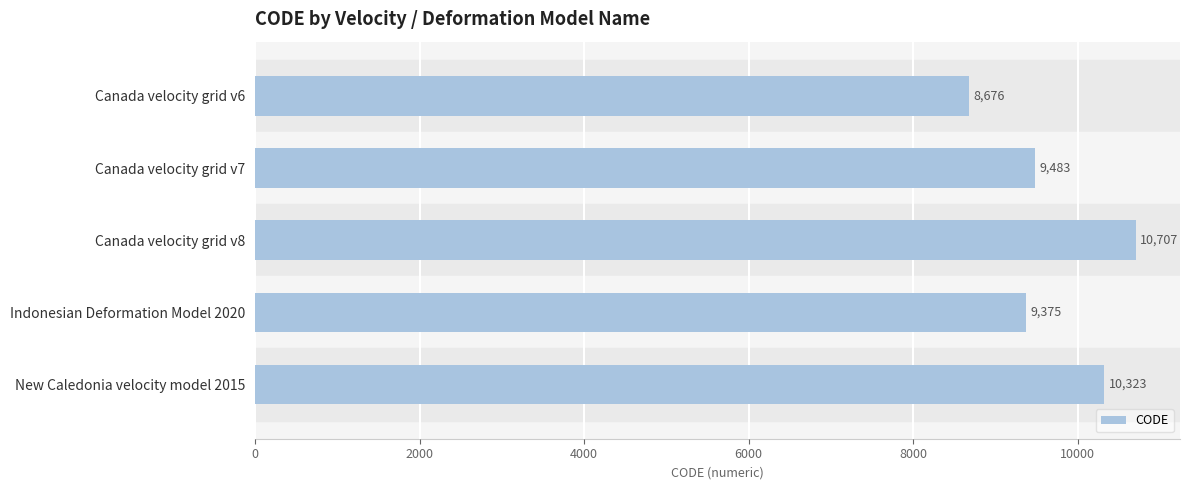

What is the average value?

9713